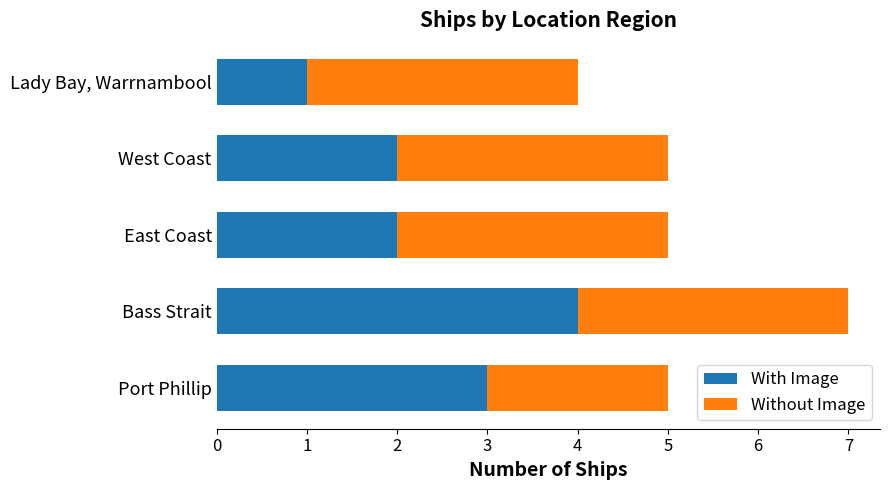

What is the approximate value of With Image at Bass Strait?

4